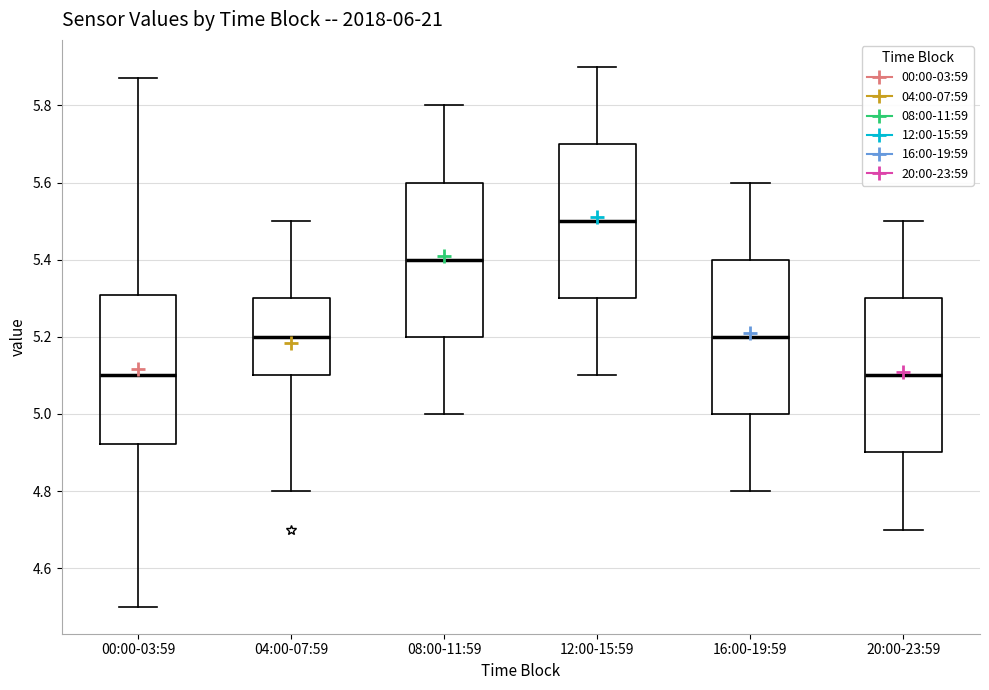

Where is the upper edge of the box for 04:00-07:59 on the y-axis? The values are not printed on the chart, so give them approximately, as read against the axis.

5.30